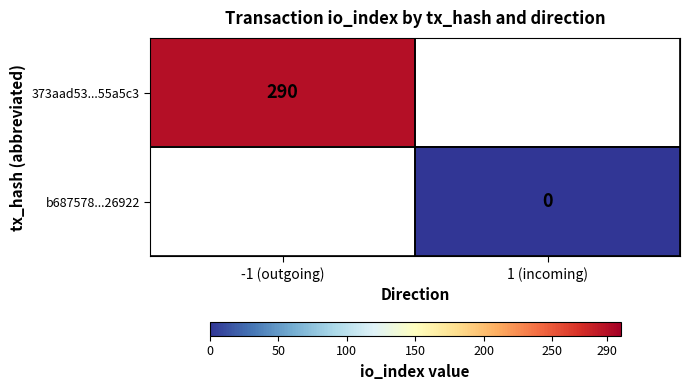

The 373aad53...55a5c3 series shows 290 at -1 (outgoing). True or false?

True